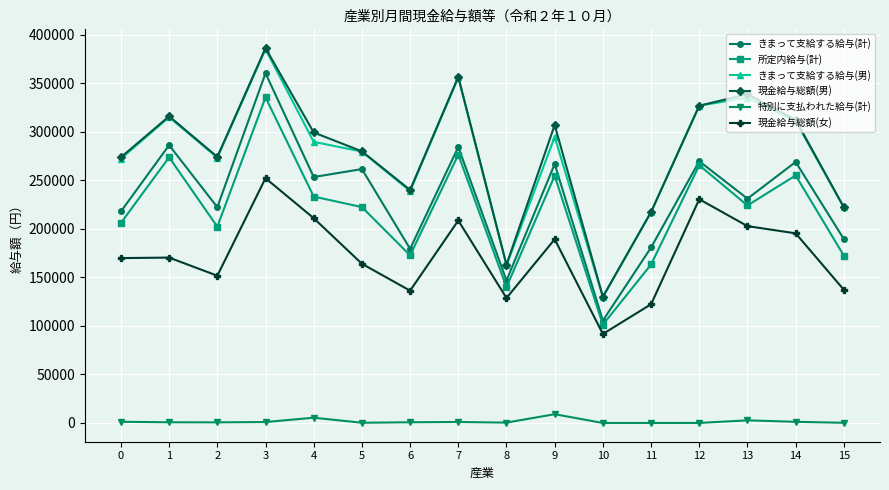

What are all the series names shown in the legend?

きまって支給する給与(計), 所定内給与(計), きまって支給する給与(男), 現金給与総額(男), 特別に支払われた給与(計), 現金給与総額(女)